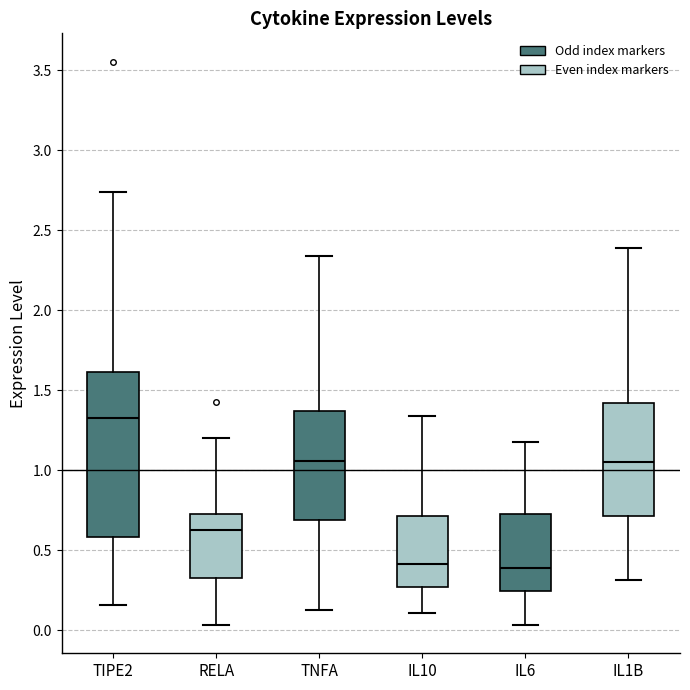

Reading left to right, transcribe this box plot: for each box, give where its median line is, the range the box spans, and where its two whiskers end, as read against the y-axis. The values are not printed on the chart, so give them approximately, as read against the axis.

TIPE2: median 1.35, box 0.60 to 1.60, whiskers 0.15 to 2.75
RELA: median 0.65, box 0.35 to 0.75, whiskers 0.05 to 1.20
TNFA: median 1.05, box 0.70 to 1.35, whiskers 0.15 to 2.35
IL10: median 0.40, box 0.25 to 0.70, whiskers 0.10 to 1.35
IL6: median 0.40, box 0.25 to 0.75, whiskers 0.05 to 1.15
IL1B: median 1.05, box 0.70 to 1.40, whiskers 0.30 to 2.40